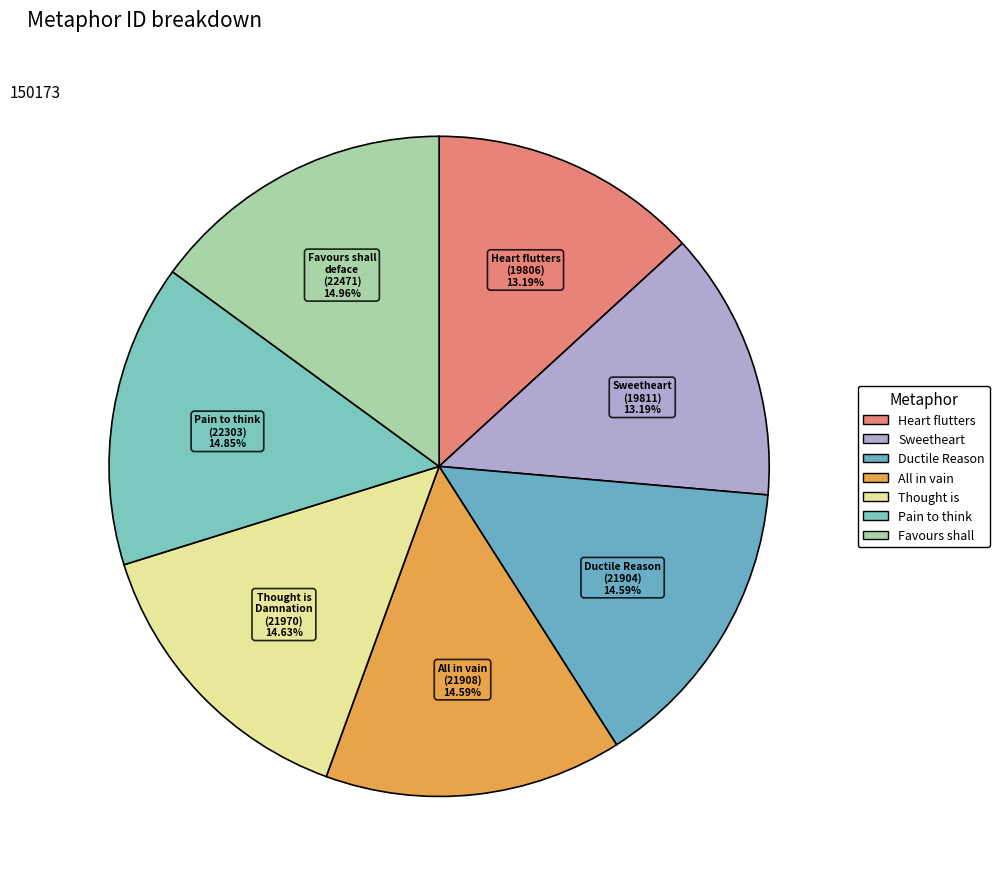

Between Sweetheart and All in vain, which is larger?

All in vain